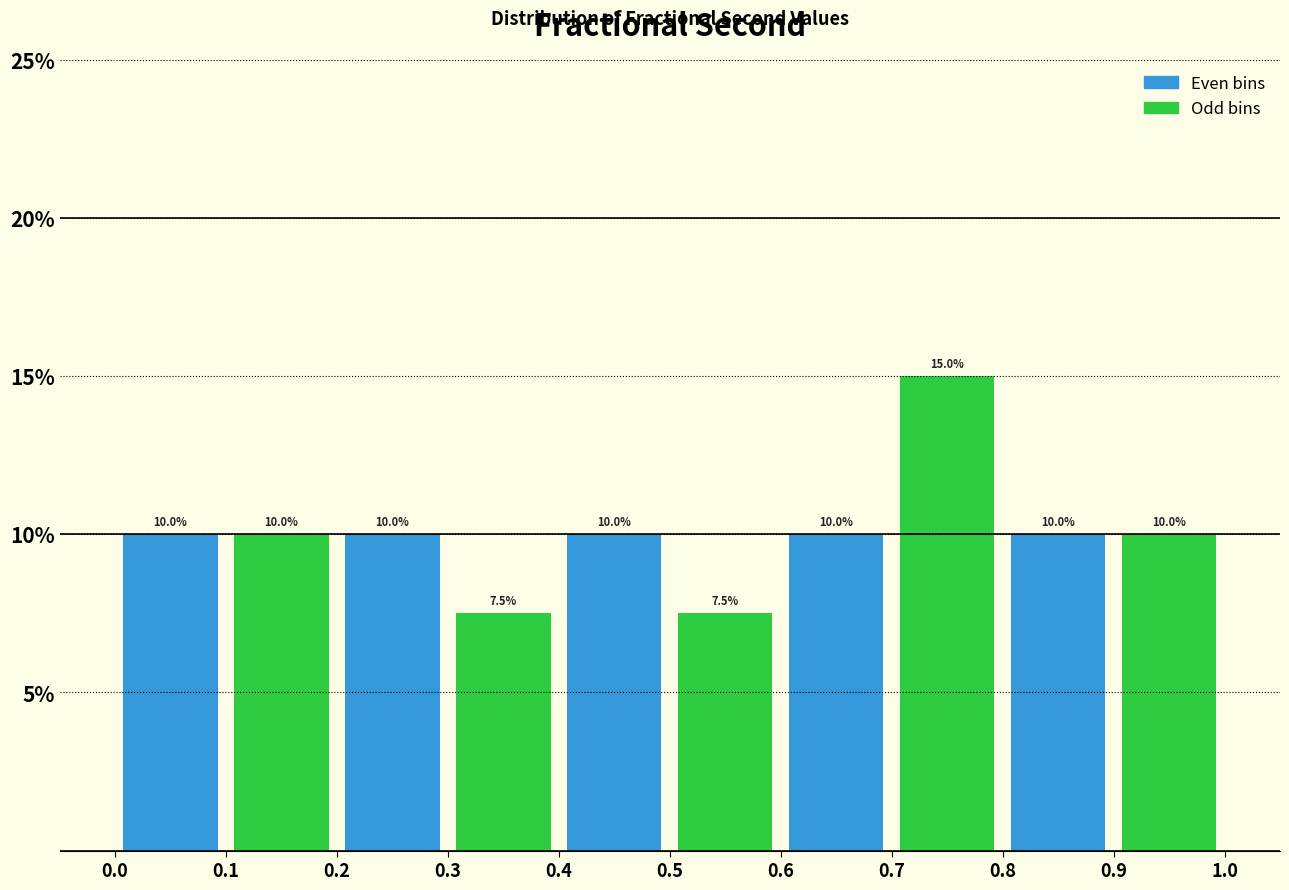

How tall is the bar that spans 0.1 to 0.2 on the x-axis?

10.0